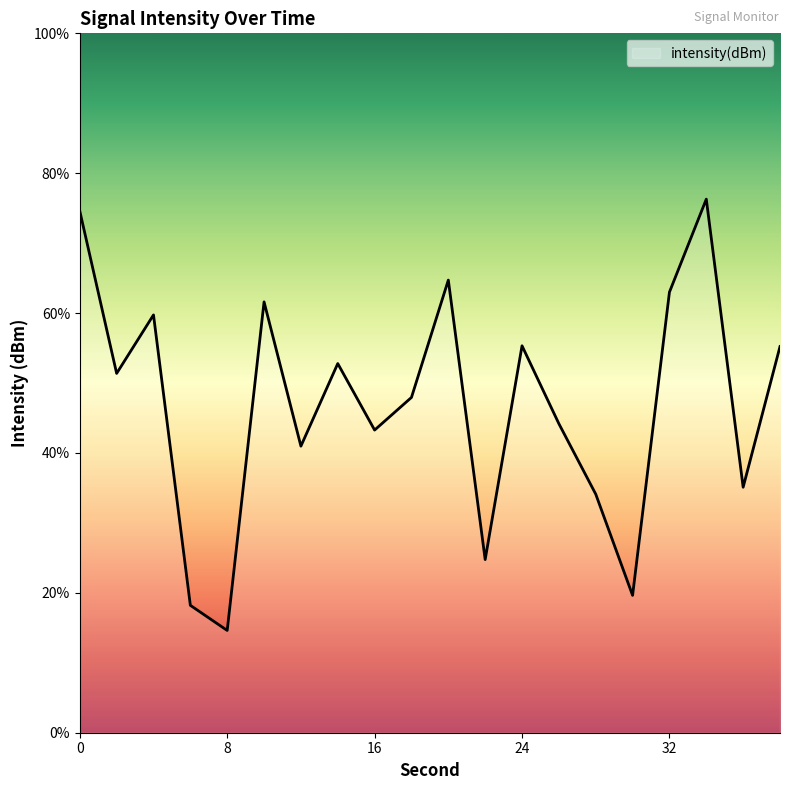

Which has a higher value, 34 or 38?

34